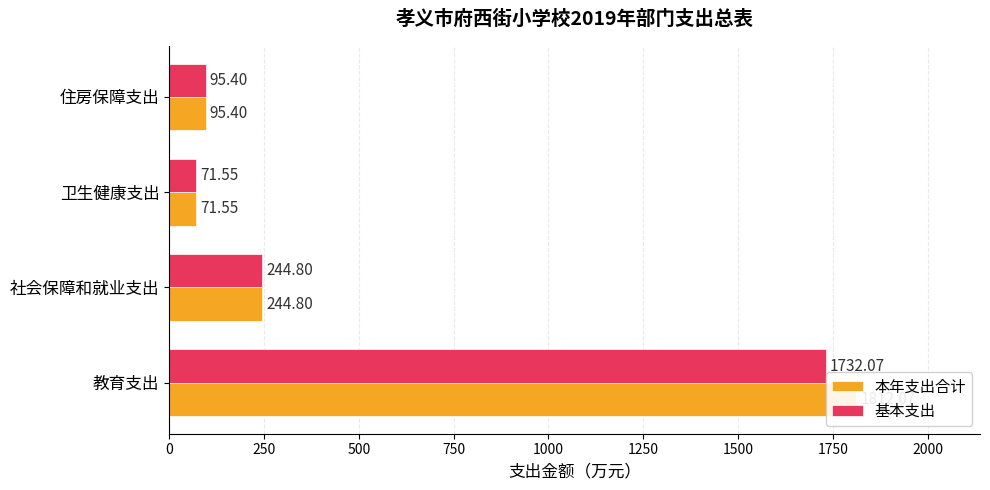

Which series has the largest total across all categories?

本年支出合计